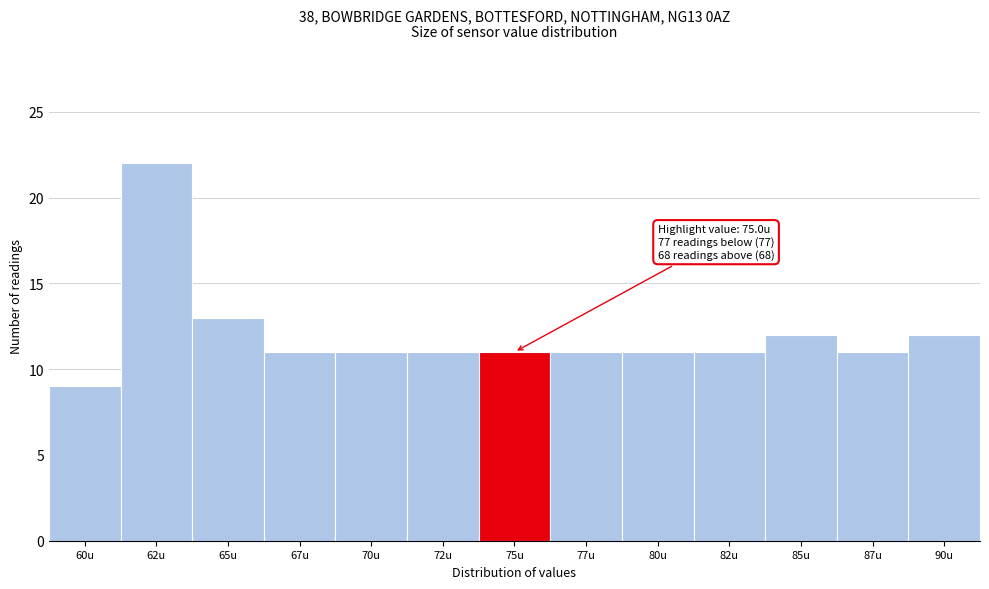

Reading left to right, list all the values displayed in this chart.

9	22	13	11	11	11	11	11	11	11	12	11	12